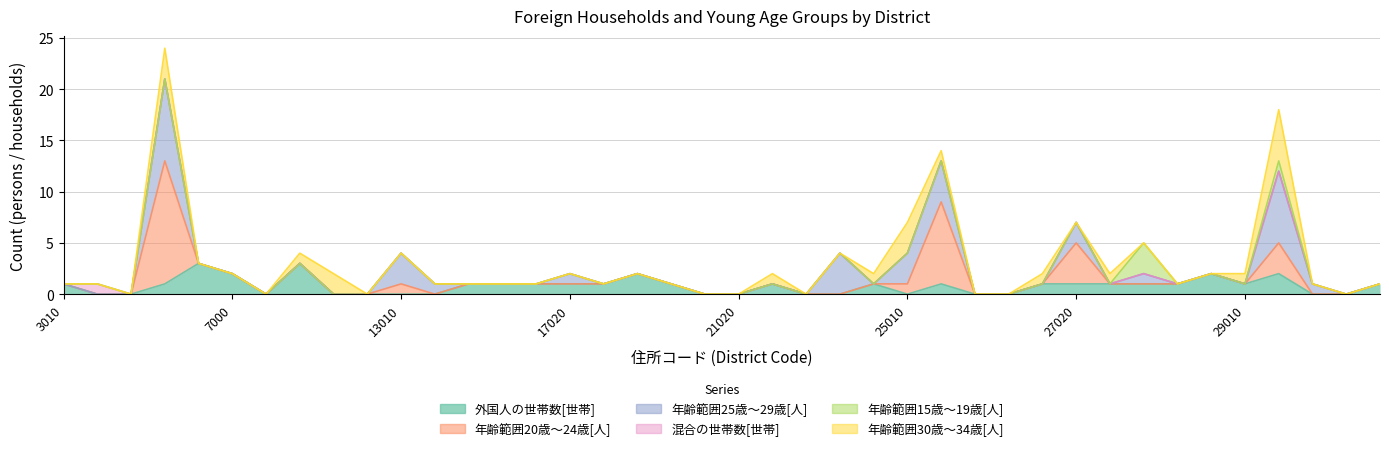

At 21010, list the series in order from largest to smallest.

外国人の世帯数[世帯], 年齢範囲20歳～24歳[人], 年齢範囲25歳～29歳[人], 混合の世帯数[世帯], 年齢範囲15歳～19歳[人], 年齢範囲30歳～34歳[人]